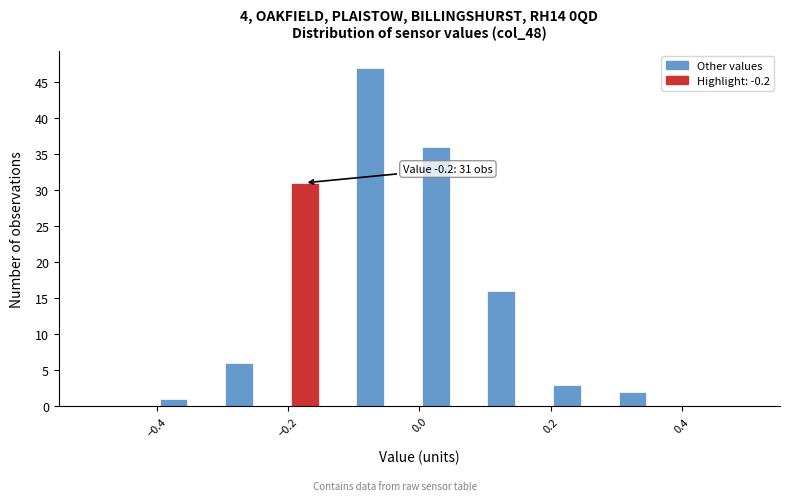

Around what value on the x-axis is the tallest bar? Give the approximate position of its centre, as read against the axis.

-0.08